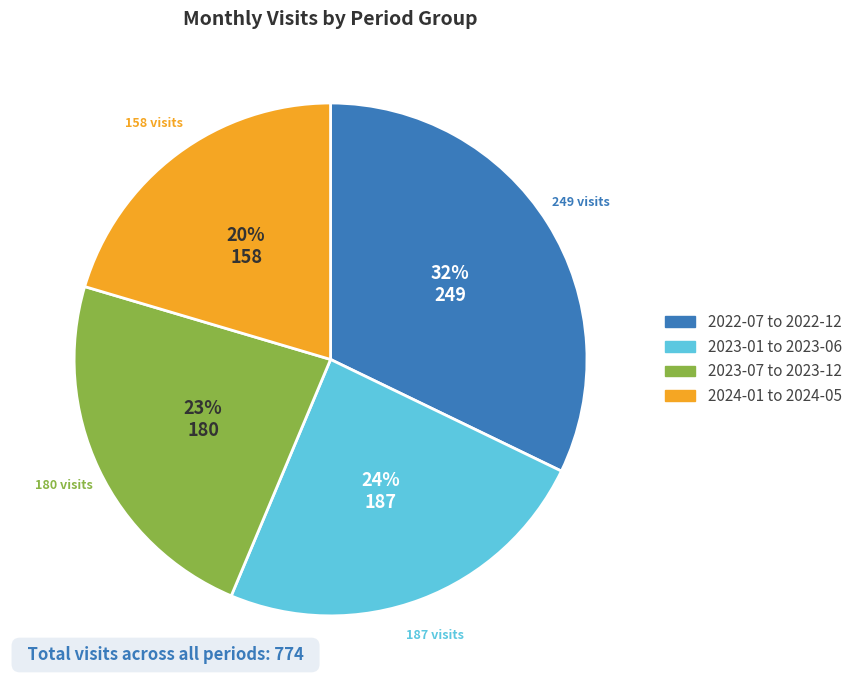

How many slices are in this pie chart?

4